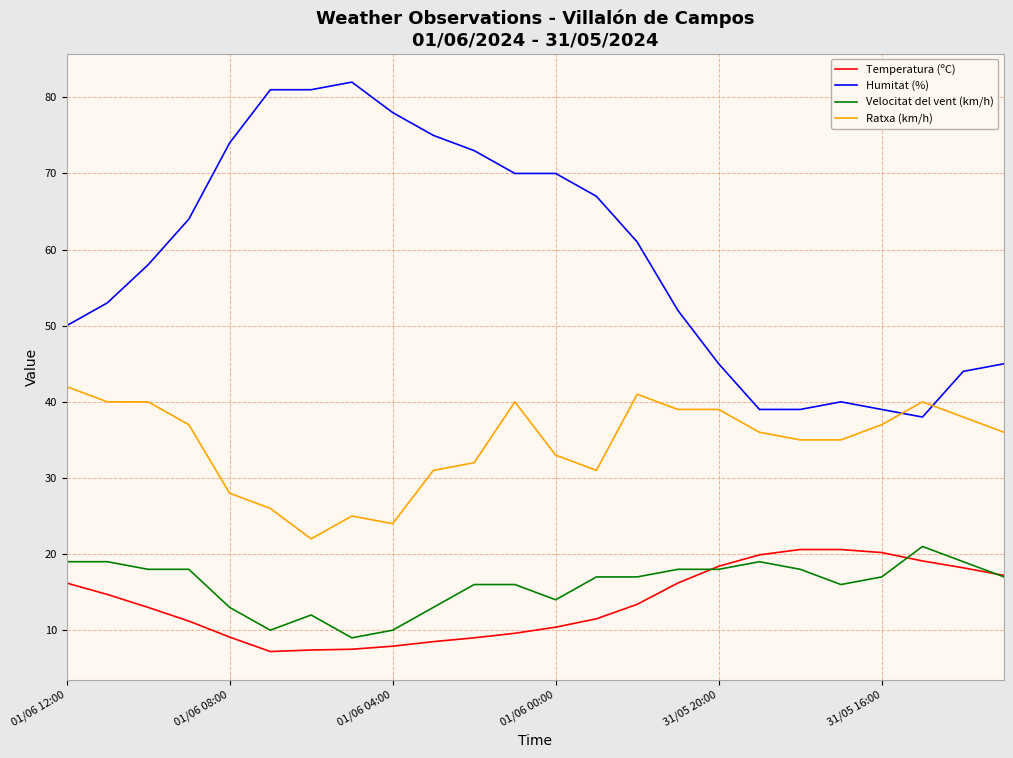

What is the lowest value of the Velocitat del vent (km/h) series?

9.0